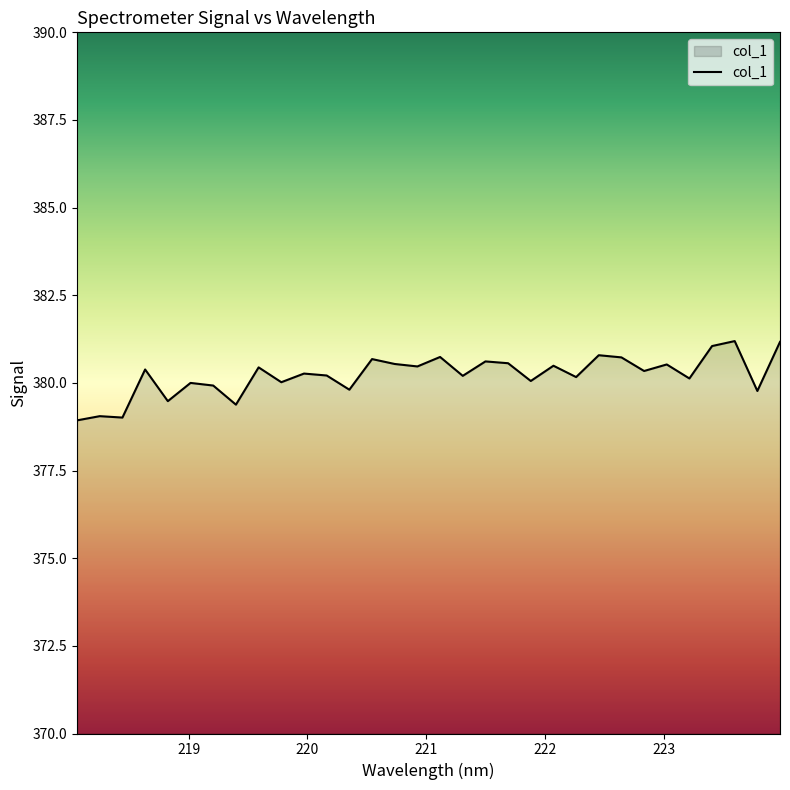

What is the maximum value shown in the chart?

381.2